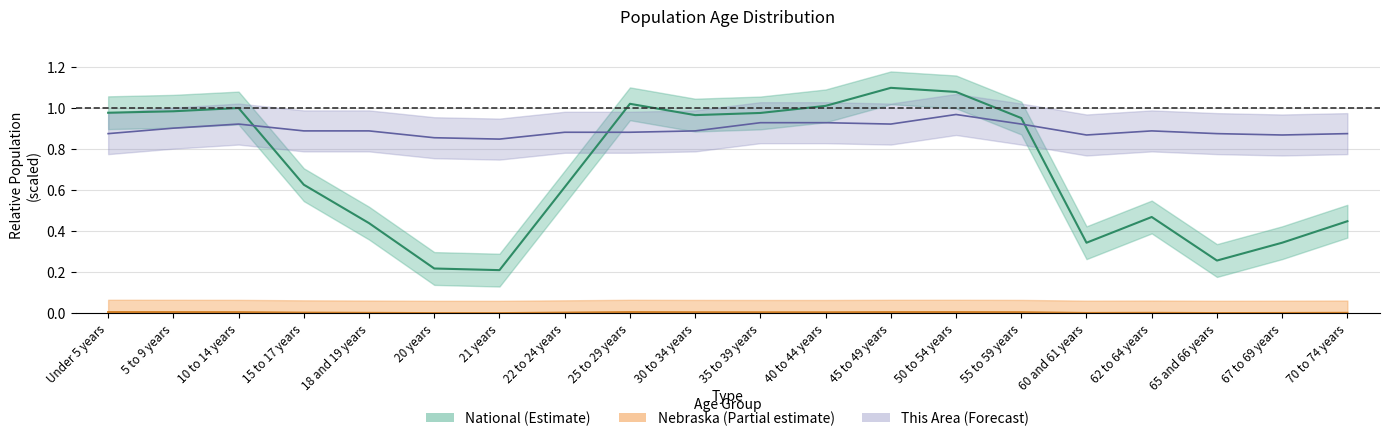

What is the difference between the maximum and minimum values in the This Area series?

0.1